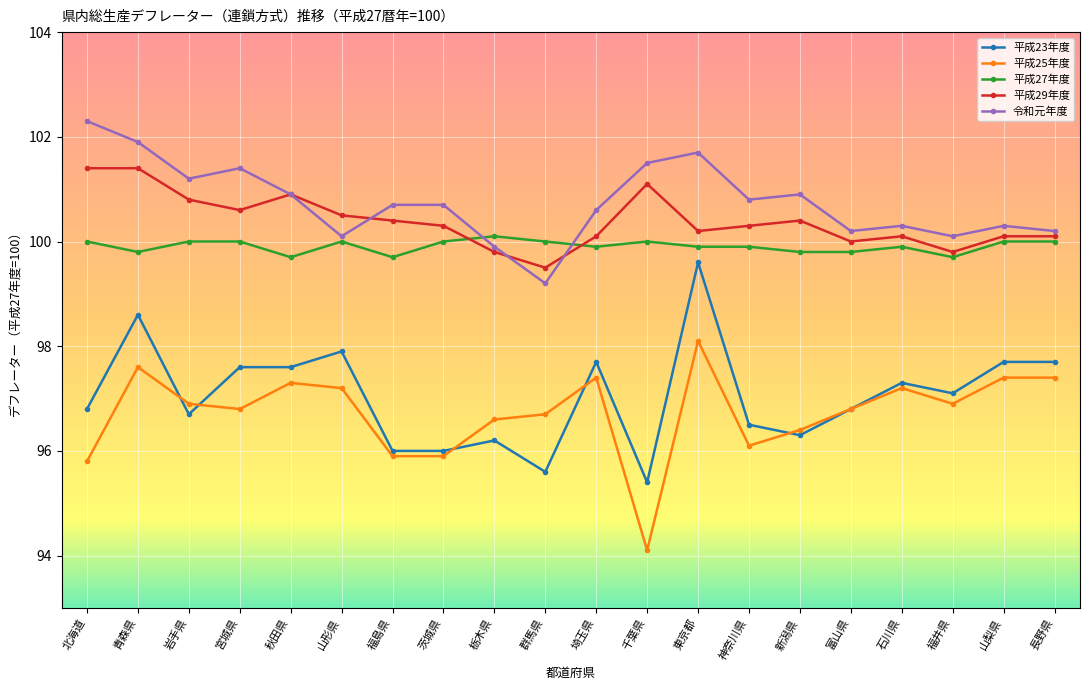

Which category has the highest value in the 平成27年度 series?

栃木県